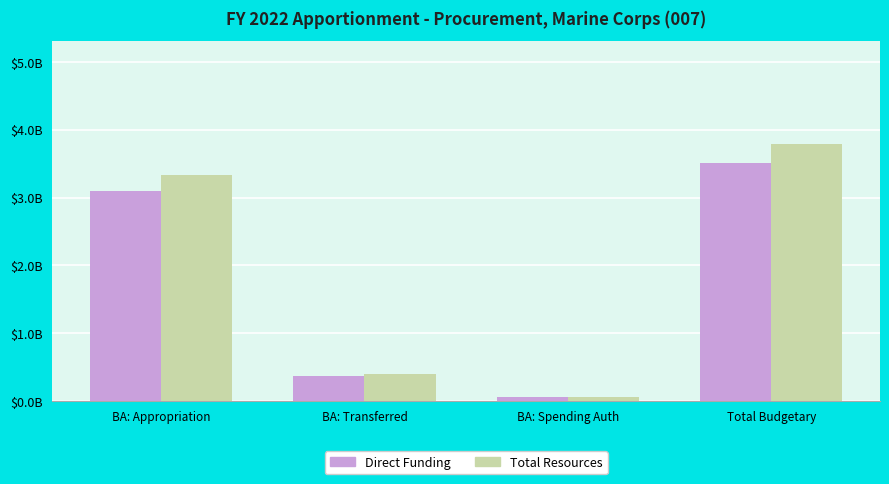

What is the label of the 1st bar from the right?

Total Budgetary